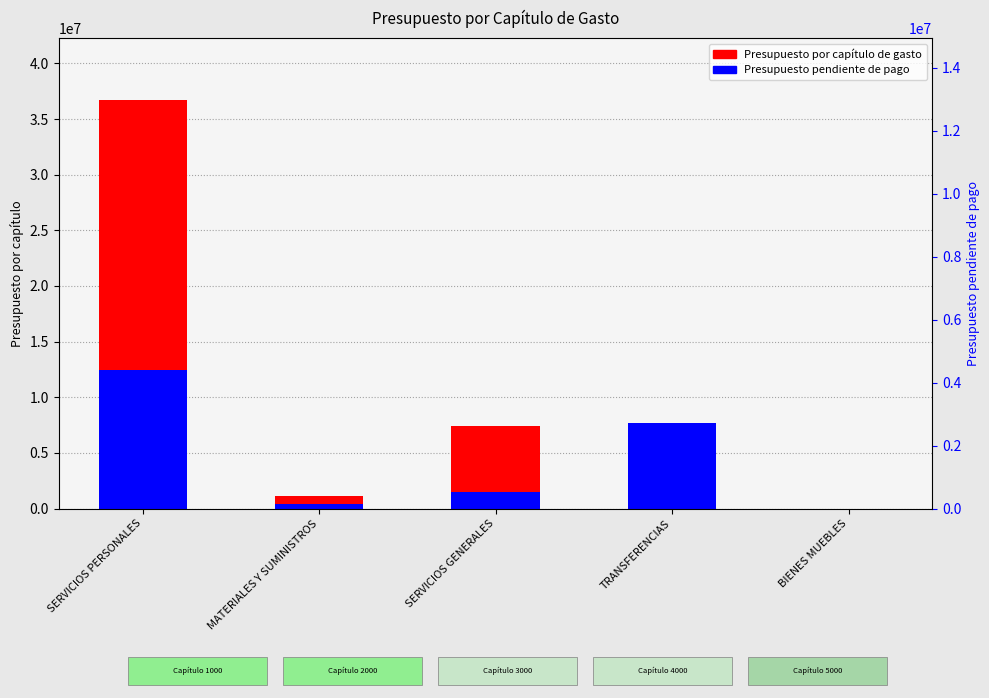

Which series has the widest spread of values?

Presupuesto por capítulo de gasto